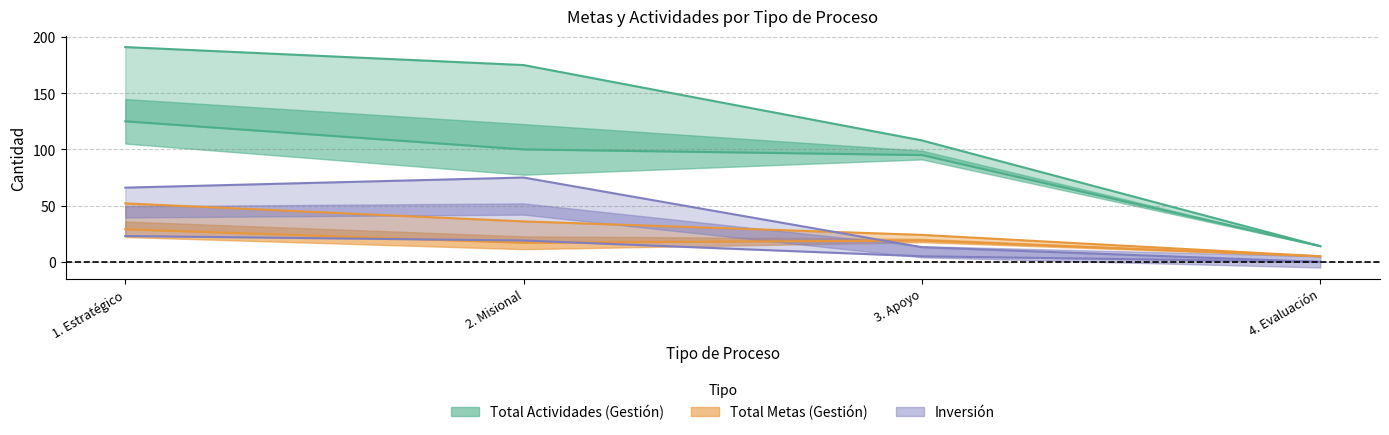

How many values in the Inversión Metas series exceed 19?

1